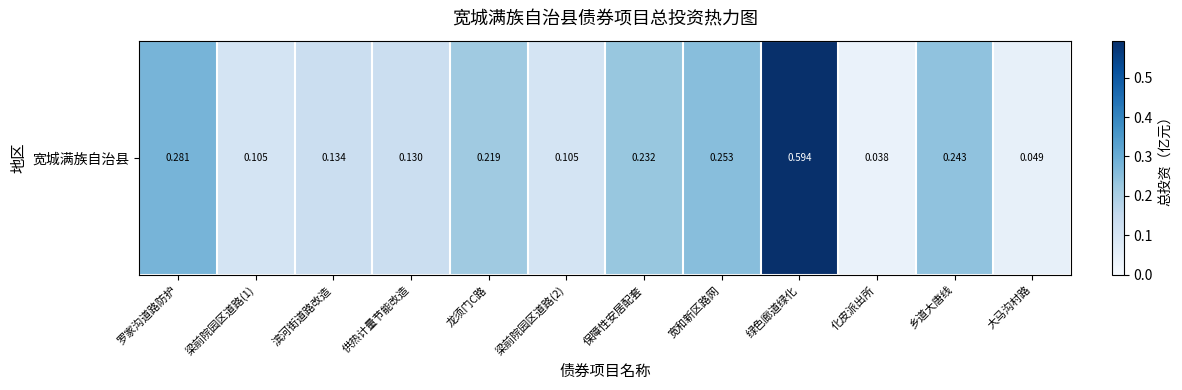

Rank the categories by value from highest to lowest.

绿色廊道绿化, 罗家沟道路防护, 宽和新区路网, 乡道大唐线, 保障性安居配套, 龙须门C路, 滨河街道路改造, 供热计量节能改造, 梁前院园区道路(1), 梁前院园区道路(2), 大马沟村路, 化皮派出所